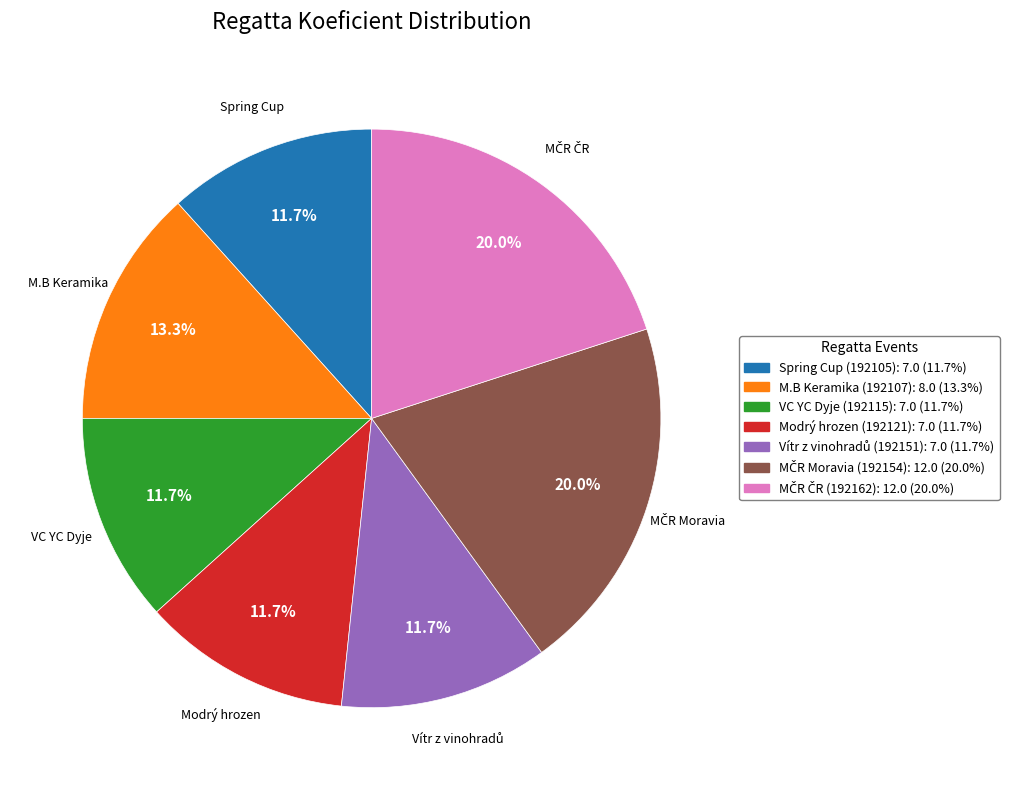

Does any single category account for the majority?

No